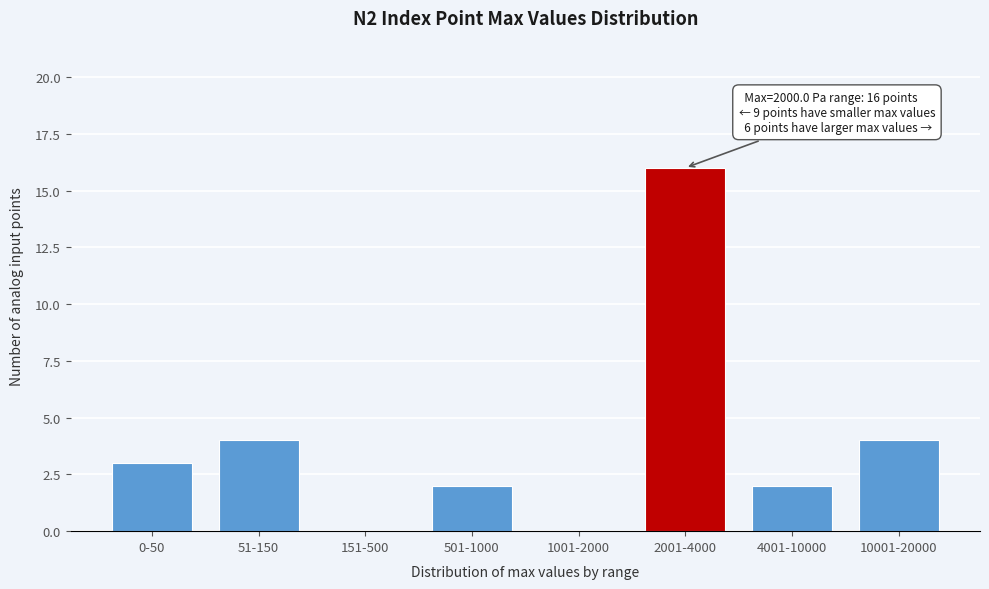

What is the sum of the values at 51-150 and 501-1000?

6